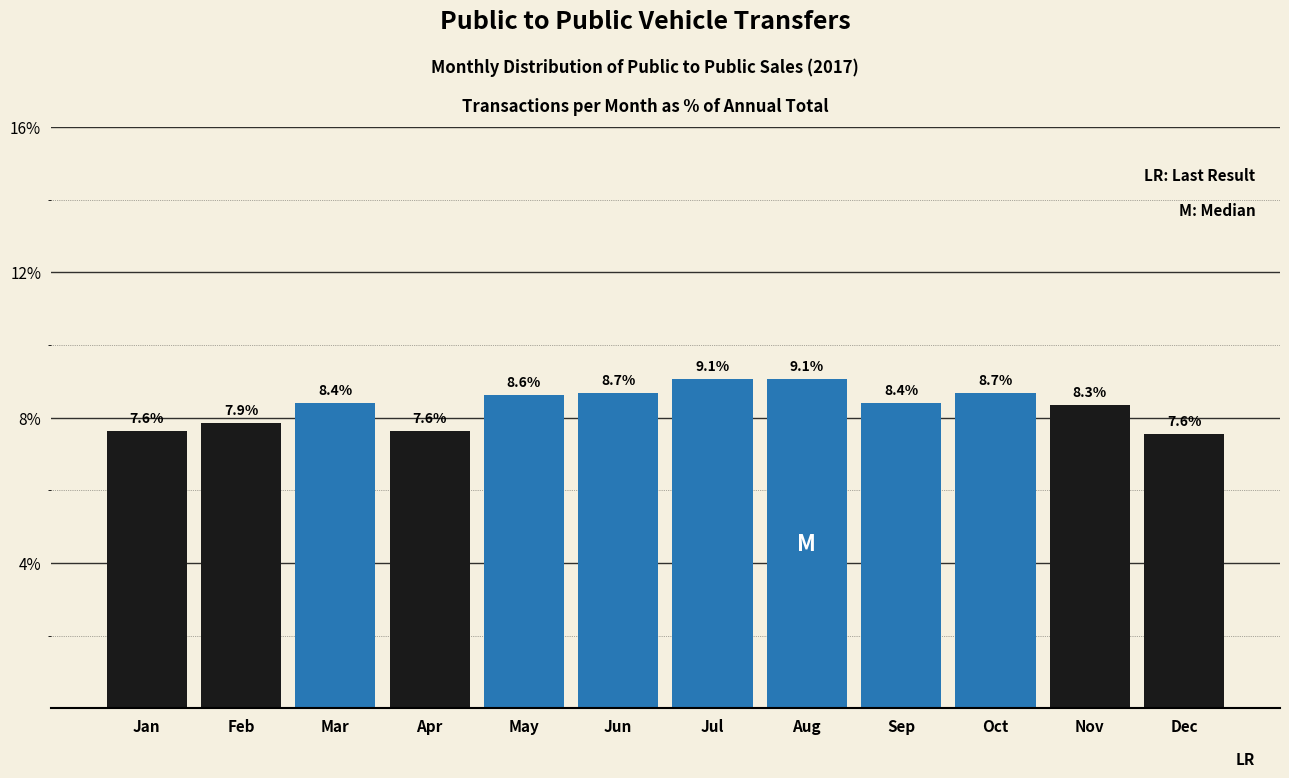

Reading right to left, list all the values displayed in this chart.

7.6	8.3	8.7	8.4	9.1	9.1	8.7	8.6	7.6	8.4	7.9	7.6